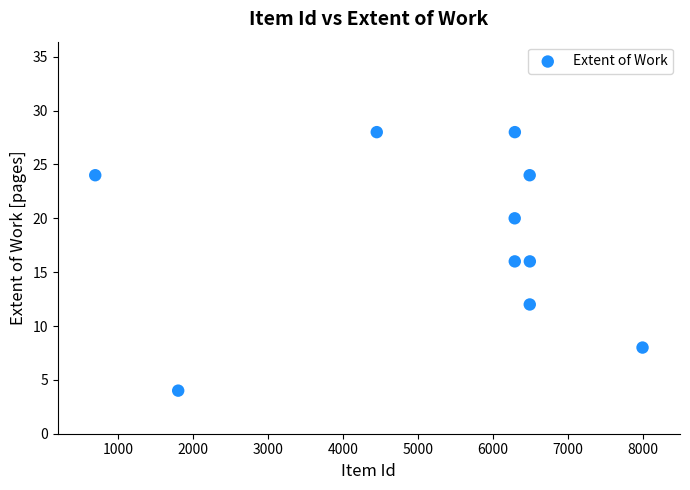

What is the range of Y values (max minus min)?

24